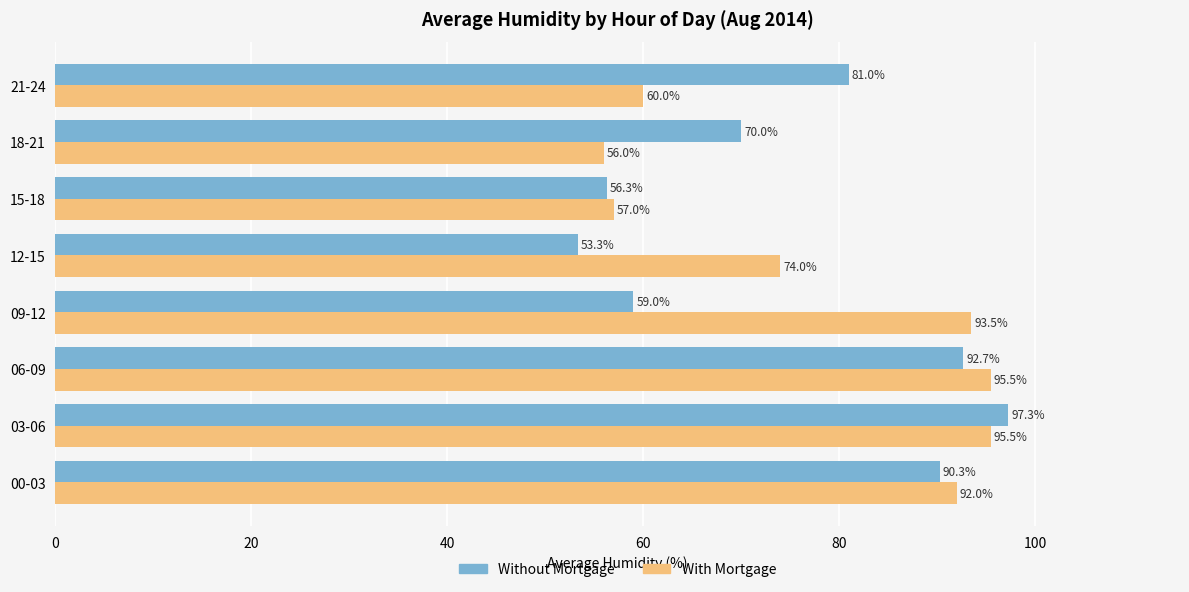

At which label is With Mortgage closest to 75?

12-15